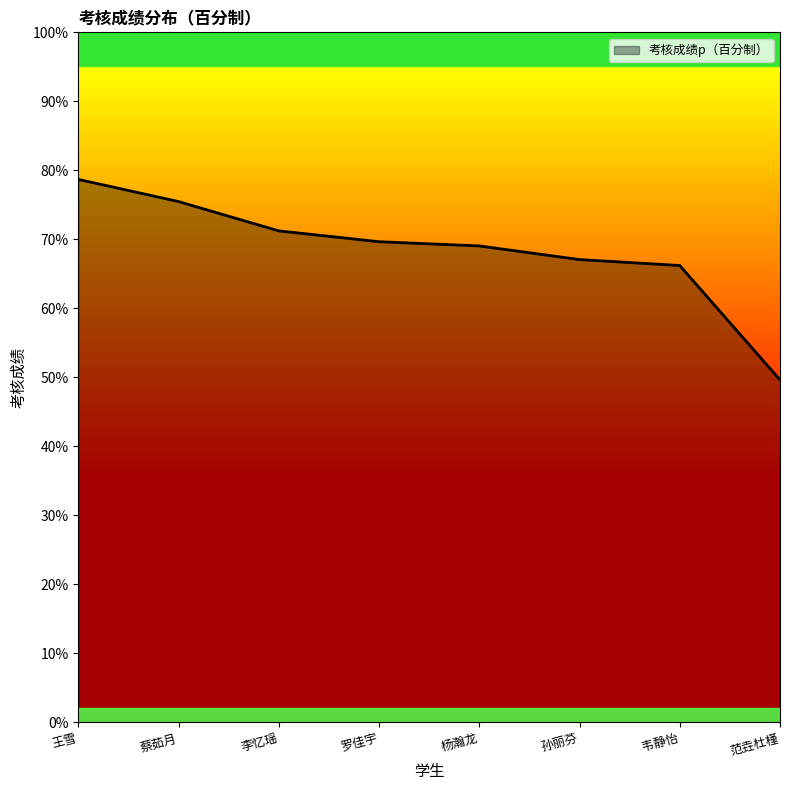

What is the change in value from 王雪 to 蔡茹月?

-3.2